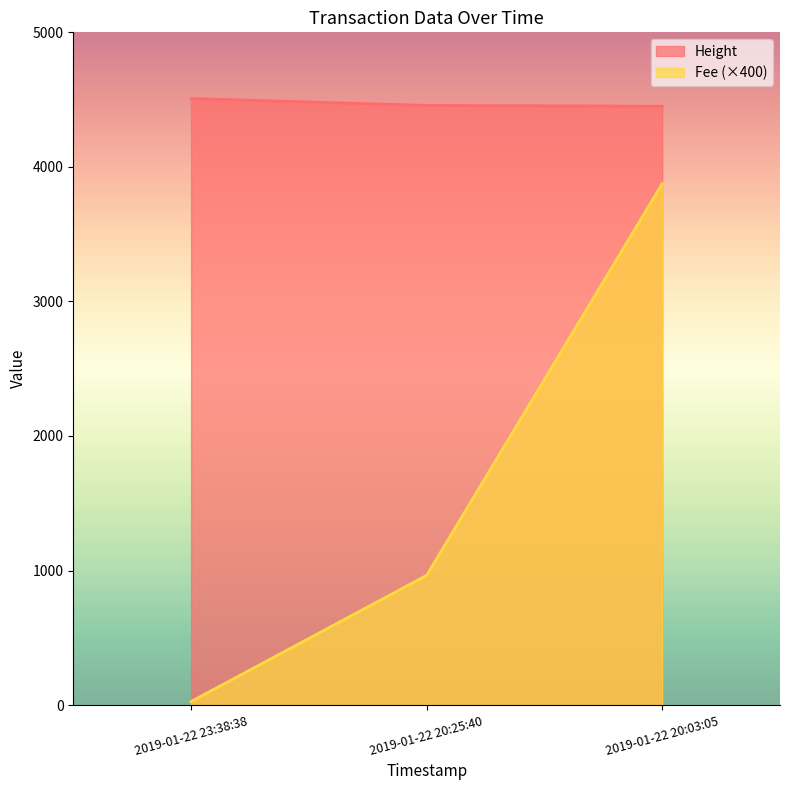

What is the total value across all series at 2019-01-22 23:38:38?

4534.5